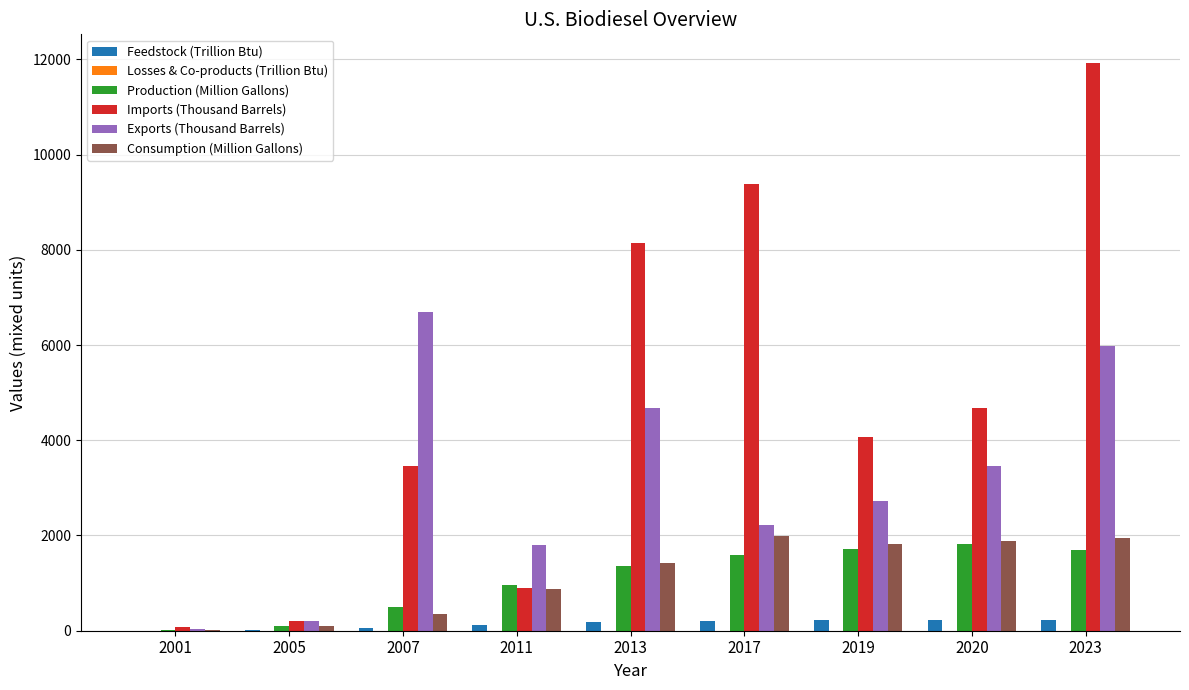

At which category does the chart reach its peak across all series?

2023